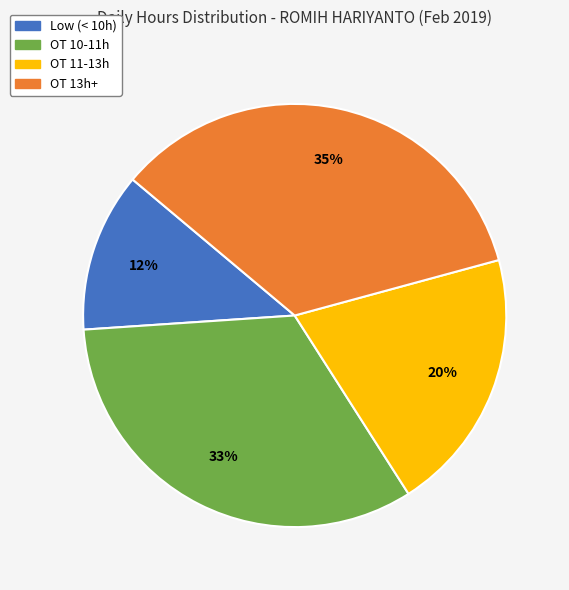

Is there a majority slice in this chart?

No